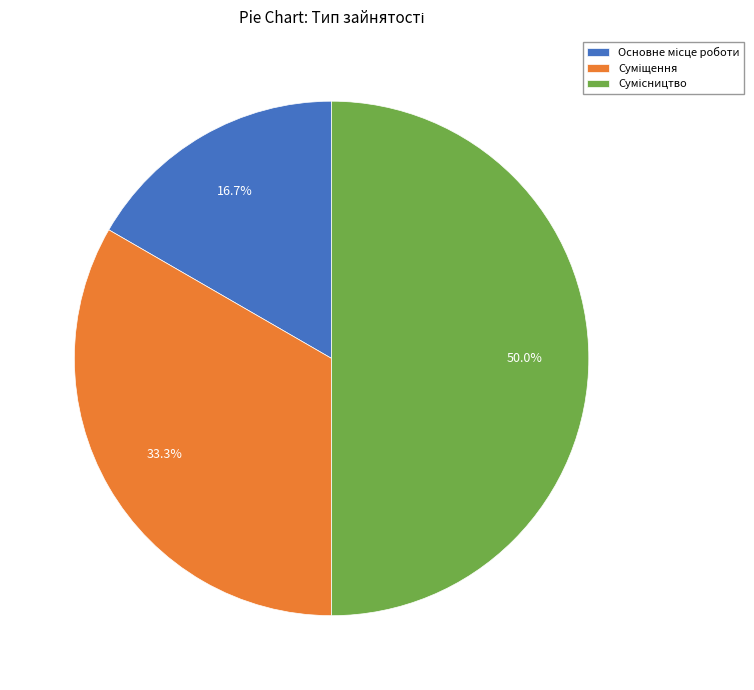

Count the number of slices in the pie.

3